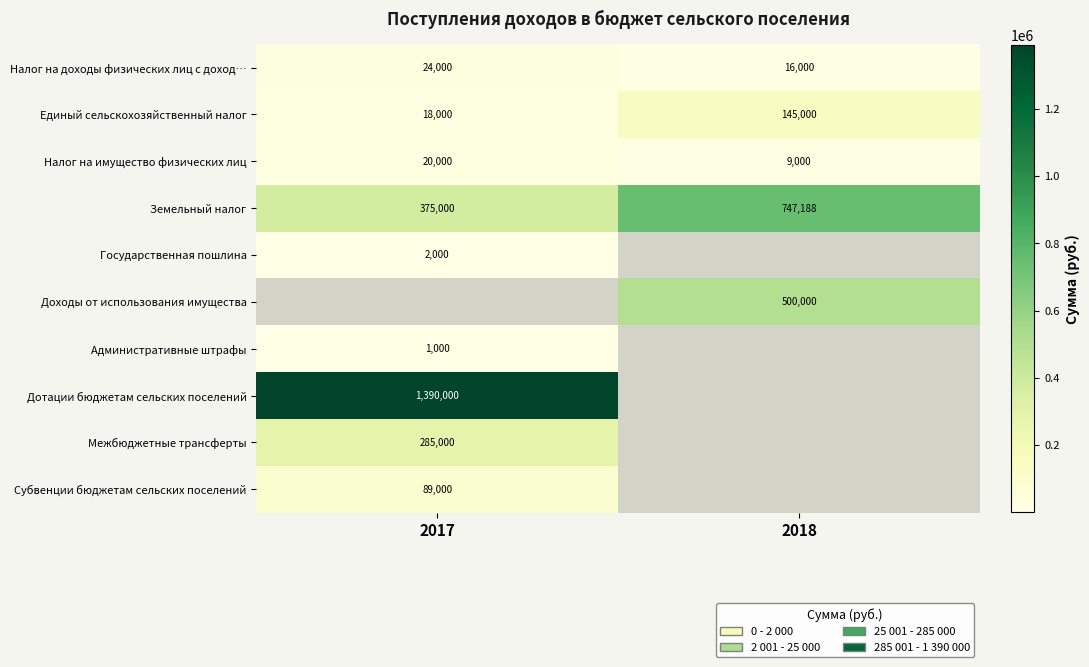

Is it true that Дотации бюджетам сельских поселений equals 1390000.0 at 2017?

True